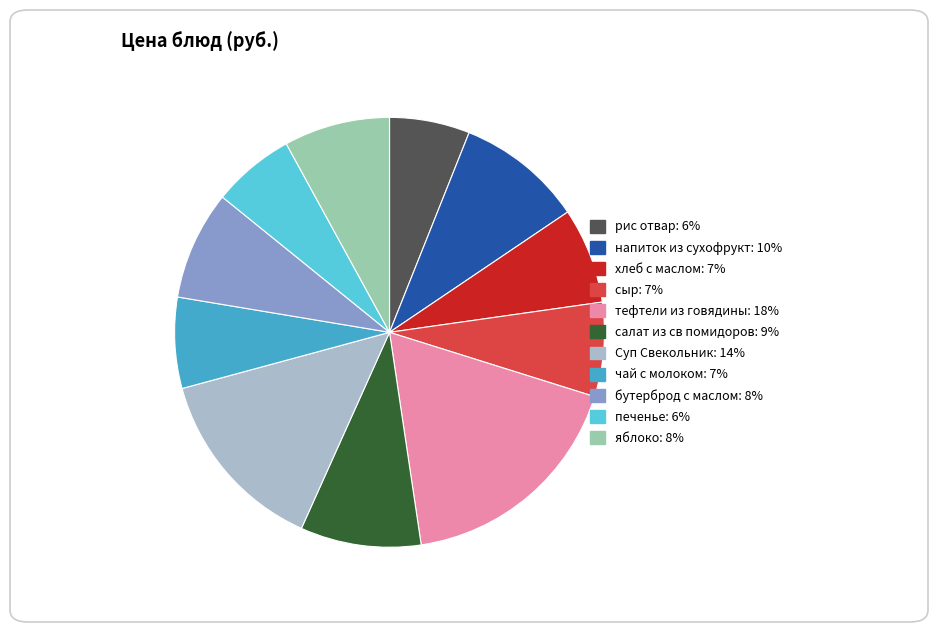

True or false: напиток из сухофрукт accounts for 18% of the total.

False